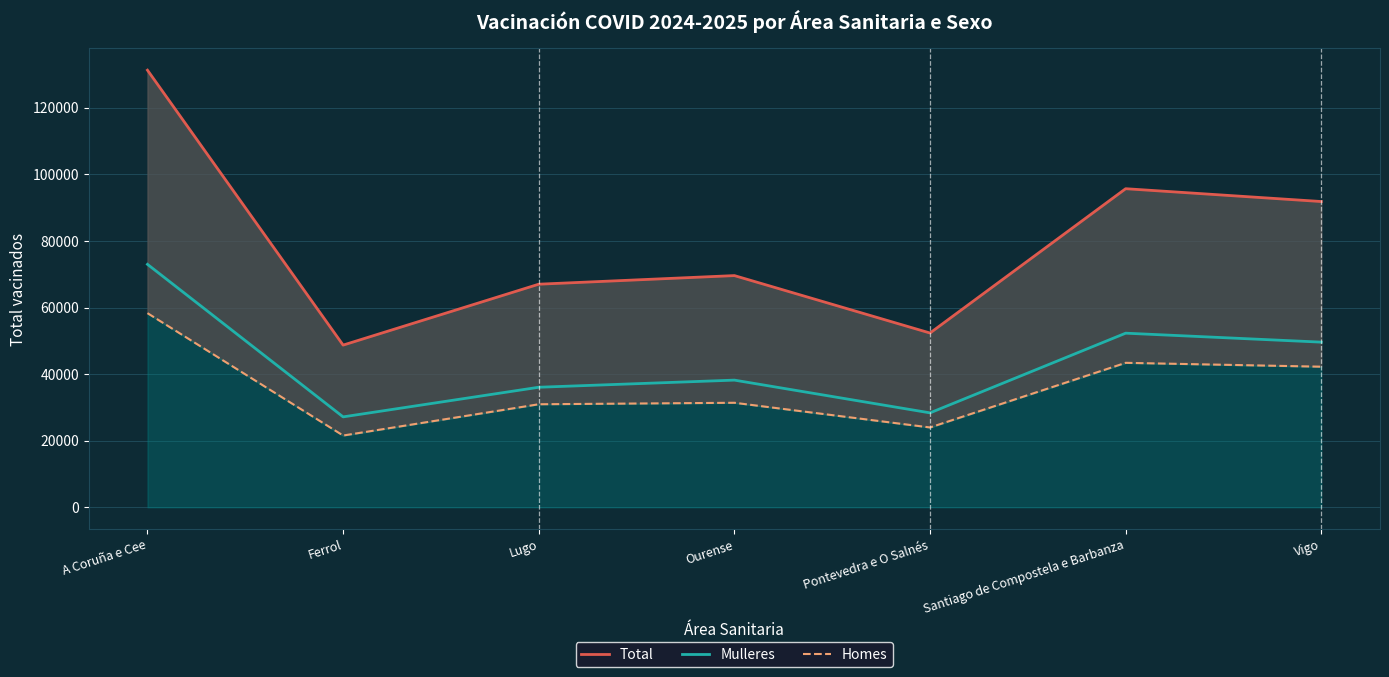

The value of Total at Santiago de Compostela e Barbanza is 43387. True or false?

False